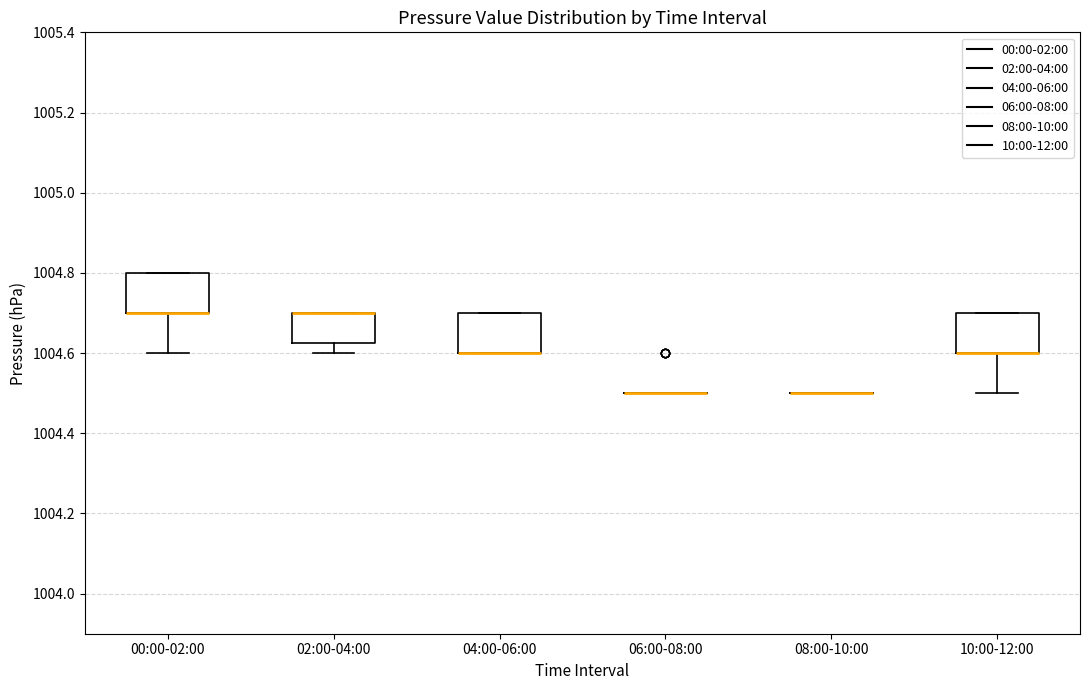

Where is the upper edge of the box for 04:00-06:00 on the y-axis? The values are not printed on the chart, so give them approximately, as read against the axis.

1004.70